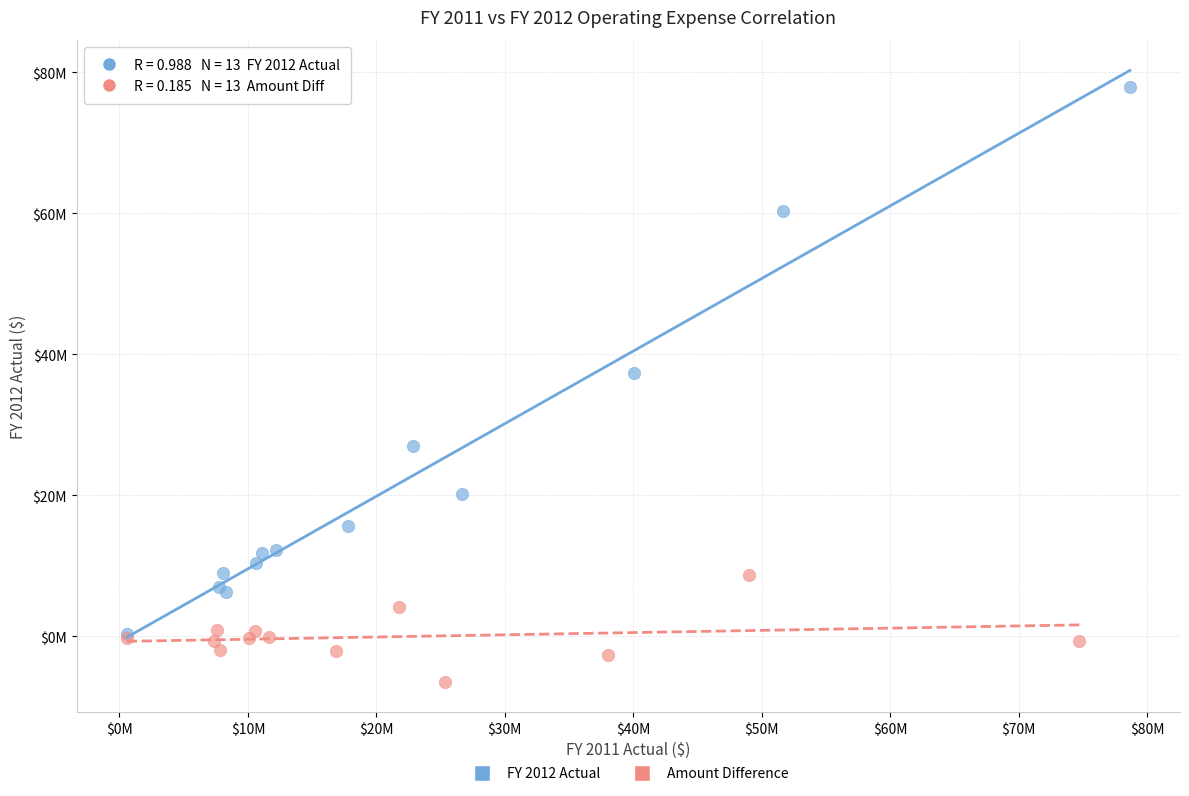

Which series contains the highest Y value?

FY 2012 Actual